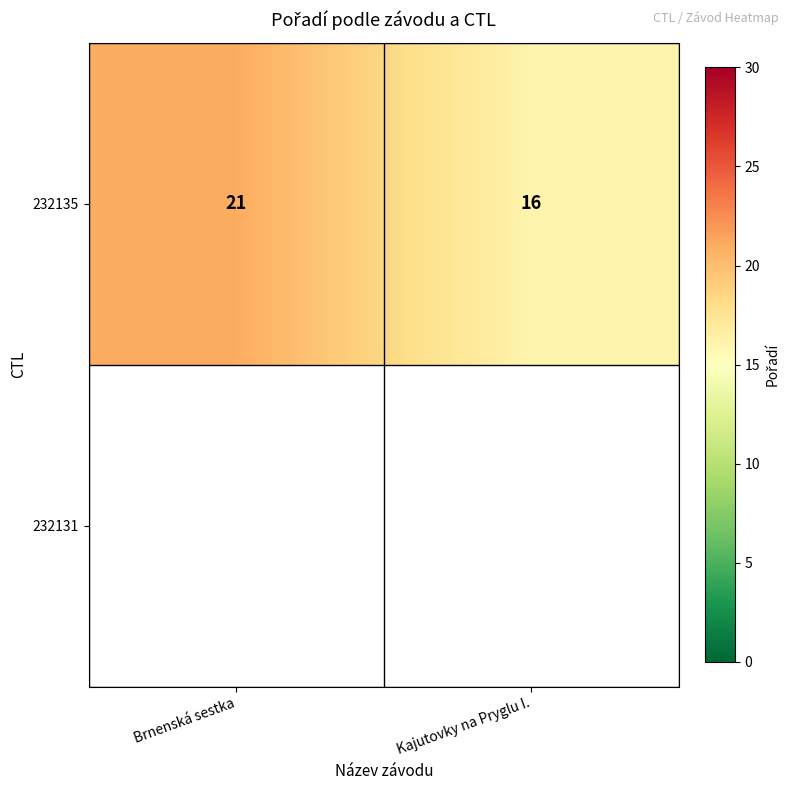

What is the change in value from Brnenská sestka to Kajutovky na Pryglu I.?

-5